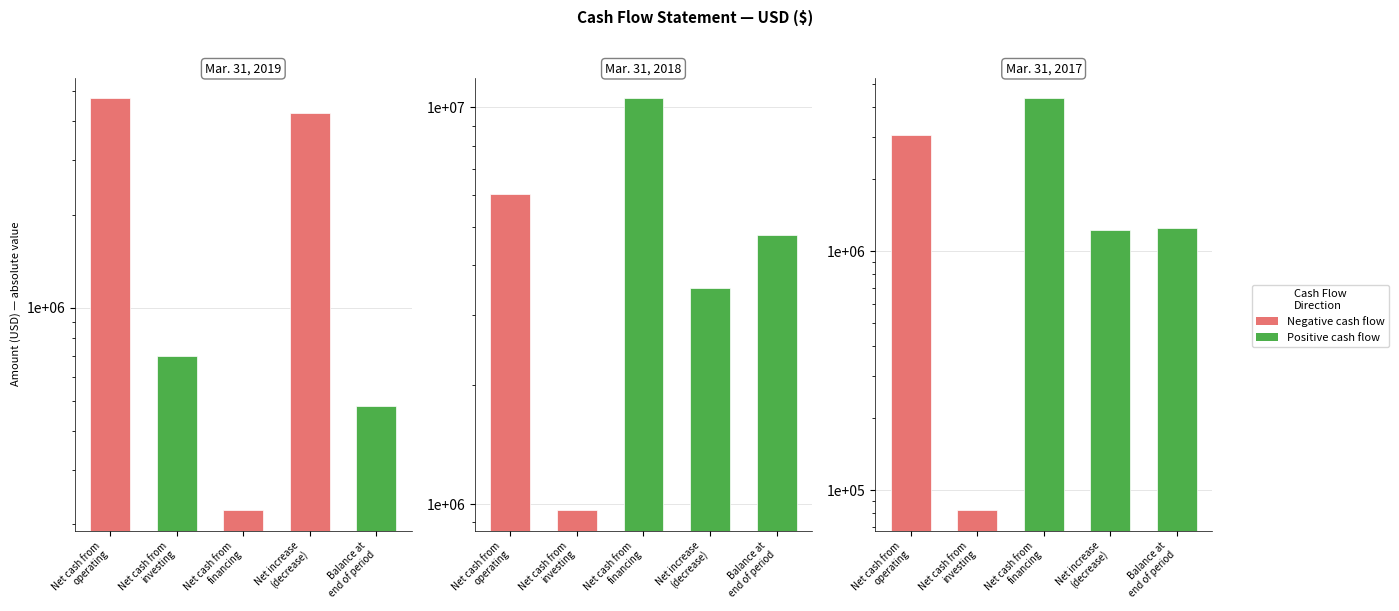

Are the bars horizontal?

No